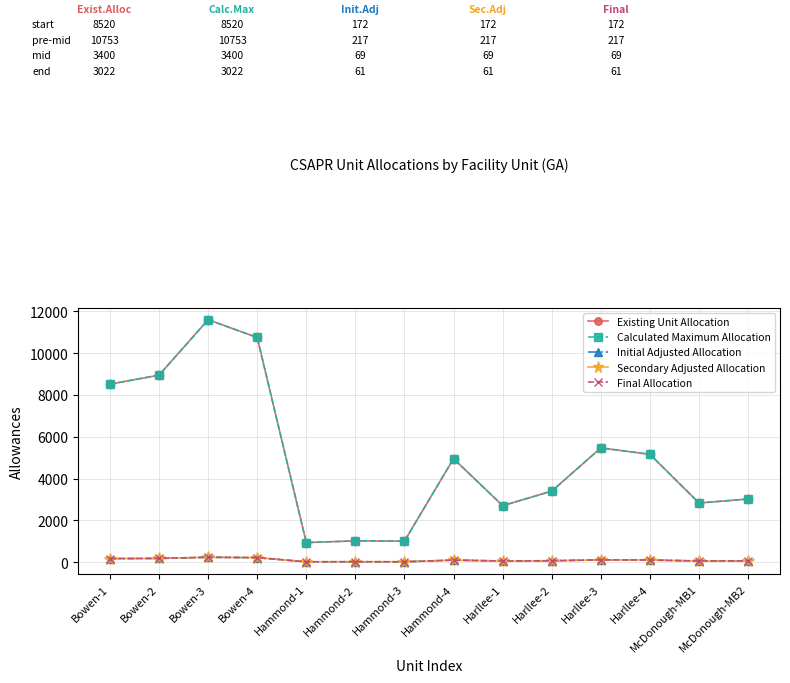

Rank the series at Harllee-1 from lowest to highest value.

Initial Adjusted Allocation, Secondary Adjusted Allocation, Final Allocation, Existing Unit Allocation, Calculated Maximum Allocation